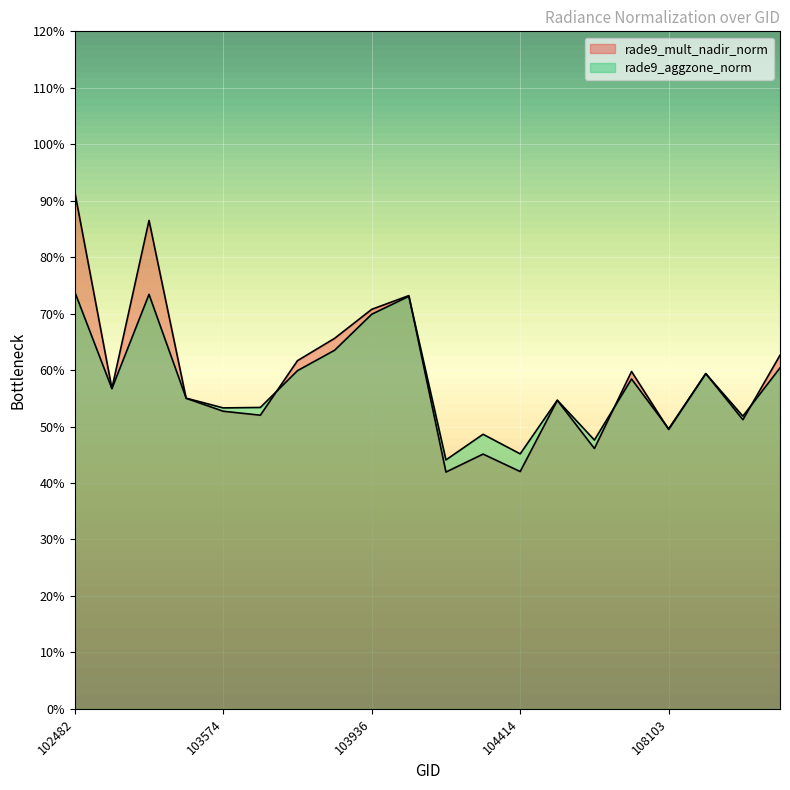

True or false: rade9_aggzone_norm and rade9_mult_nadir_norm intersect in this chart.

True